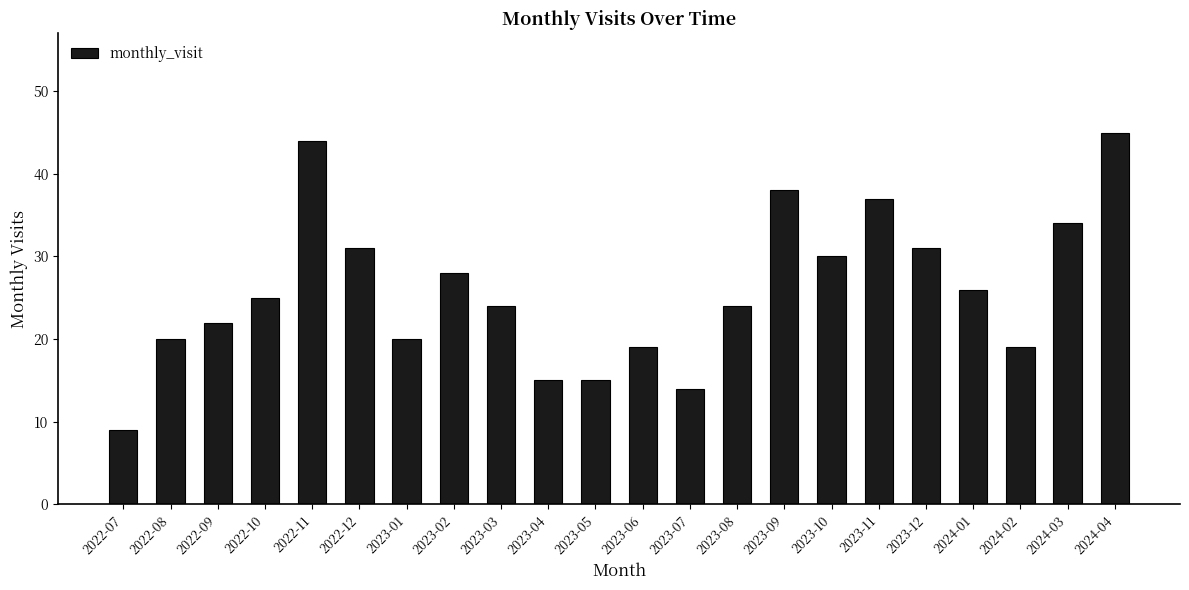

What is the sum of all values?

570